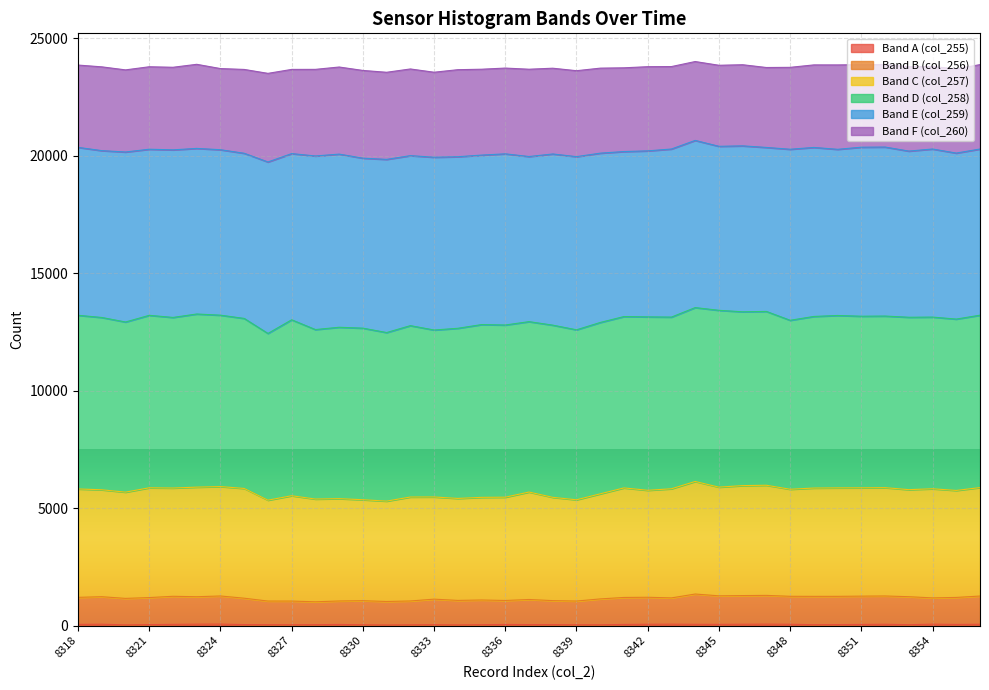

True or false: col_256 and col_255 cross at least once.

False